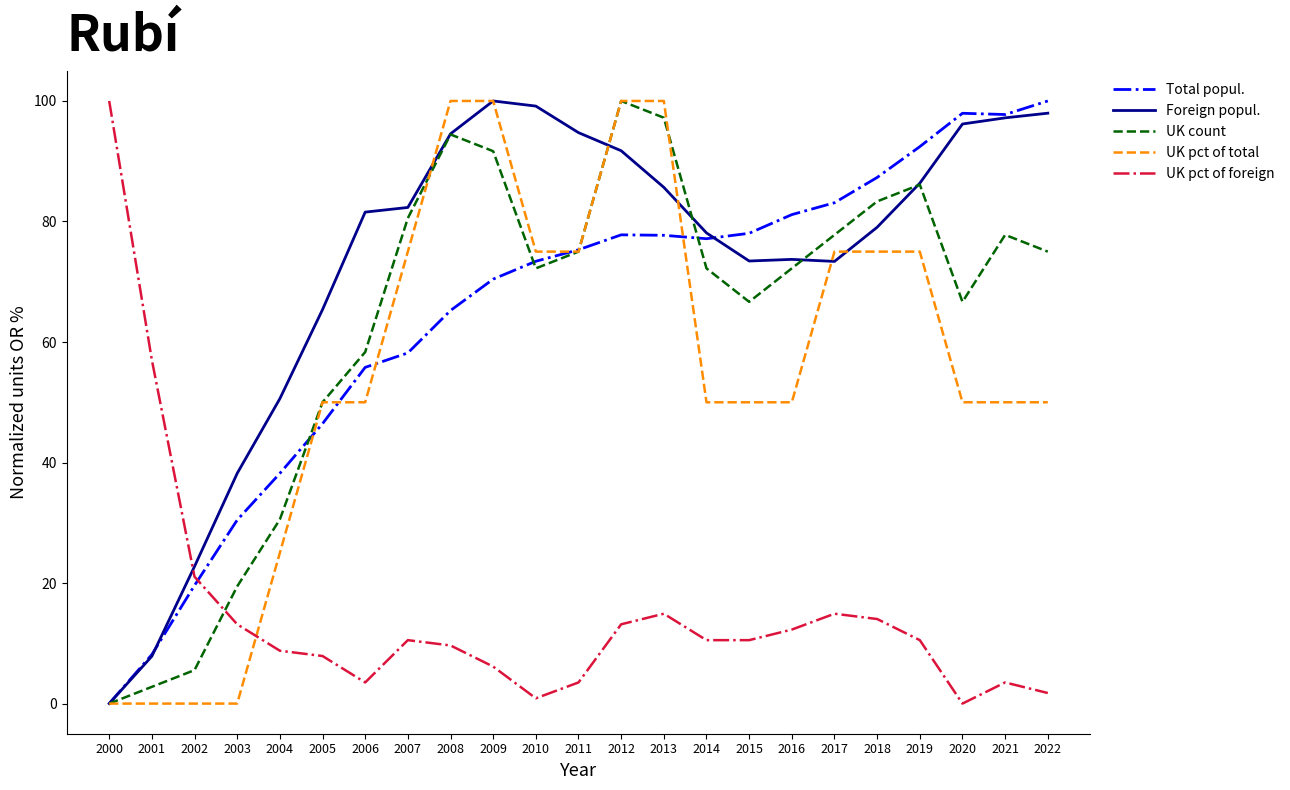

At how many categories does at least one series exceed 17?

23